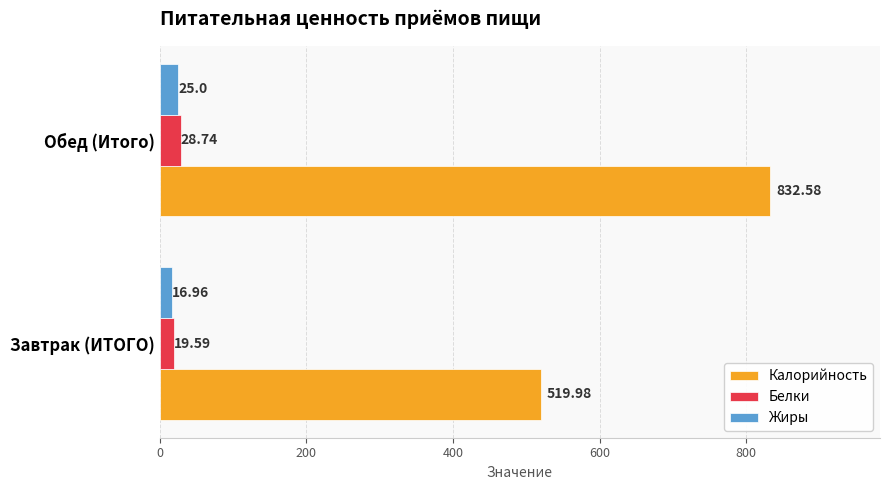

Which category has the highest value in the Калорийность series?

Обед (Итого)